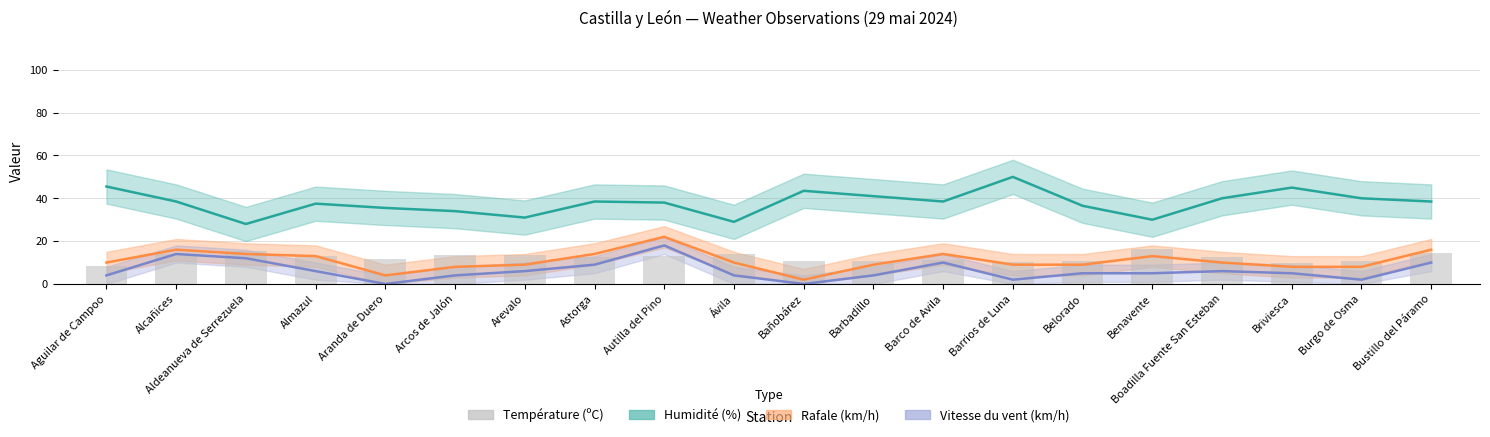

Reading left to right, list all the values displayed in this chart.

Aguilar de Campoo=8.3	Alcañices=13.8	Aldeanueva de Serrezuela=15.5	Almazul=12.9	Aranda de Duero=11.6	Arcos de Jalón=13.3	Arevalo=13.4	Astorga=12.8	Autilla del Pino=13.0	Ávila=14.2	Bañobárez=10.7	Barbadillo=10.6	Barco de Avila=11.1	Barrios de Luna=10.1	Belorado=10.7	Benavente=16.1	Boadilla Fuente San Esteban=12.5	Briviesca=9.8	Burgo de Osma=10.9	Bustillo del Páramo=14.4